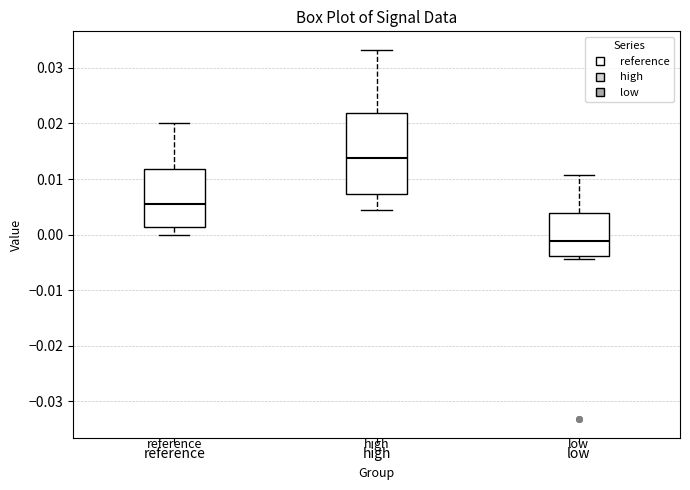

Reading left to right, read every box against the y-axis: the position of its median line, the range the box covers, and the ends of its whiskers. The values are not printed on the chart, so give them approximately, as read against the axis.

reference: median 0.005, box 0.001 to 0.012, whiskers 0.000 to 0.020
high: median 0.014, box 0.007 to 0.022, whiskers 0.004 to 0.033
low: median -0.001, box -0.004 to 0.004, whiskers -0.004 (just below the box's lower edge) to 0.011